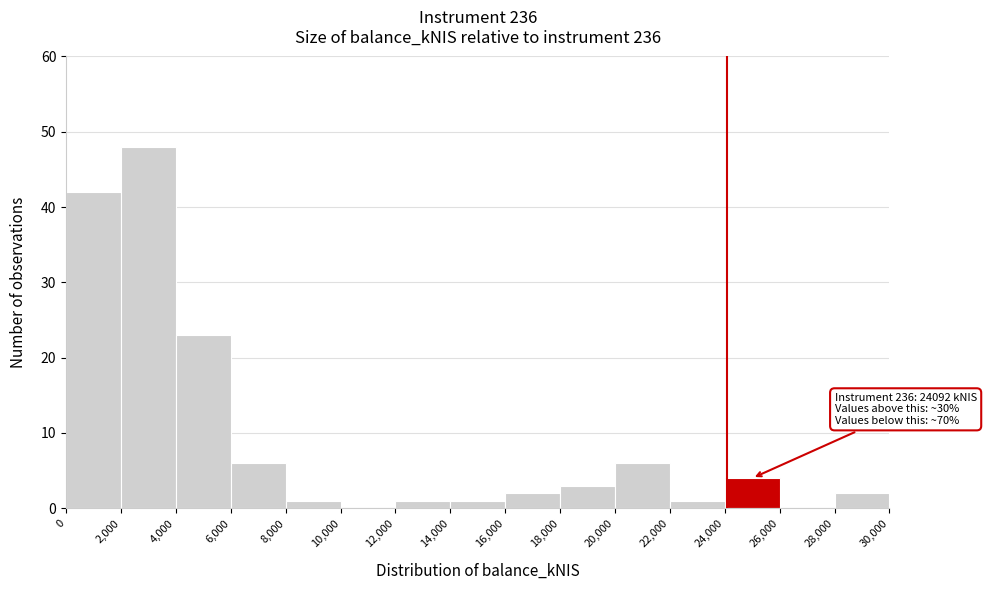

Which range on the x-axis has the tallest bar?

2,000 to 4,000